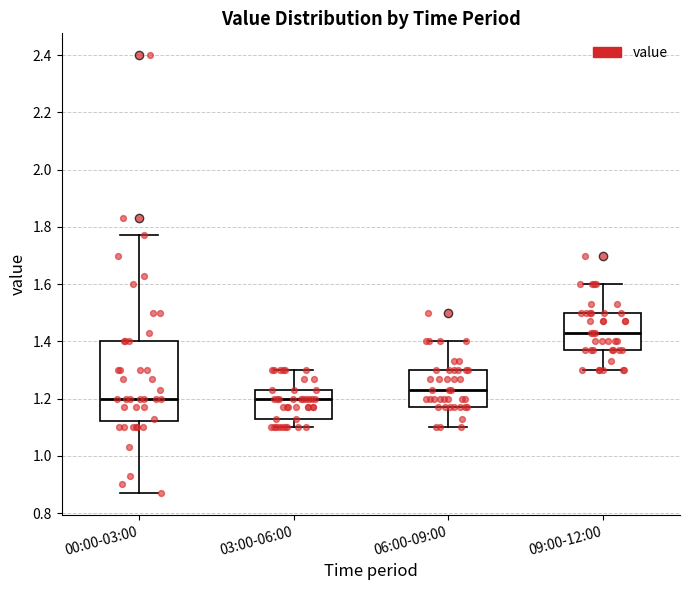

Where does the upper whisker of the box for 00:00-03:00 end on the y-axis? The values are not printed on the chart, so give them approximately, as read against the axis.

1.78